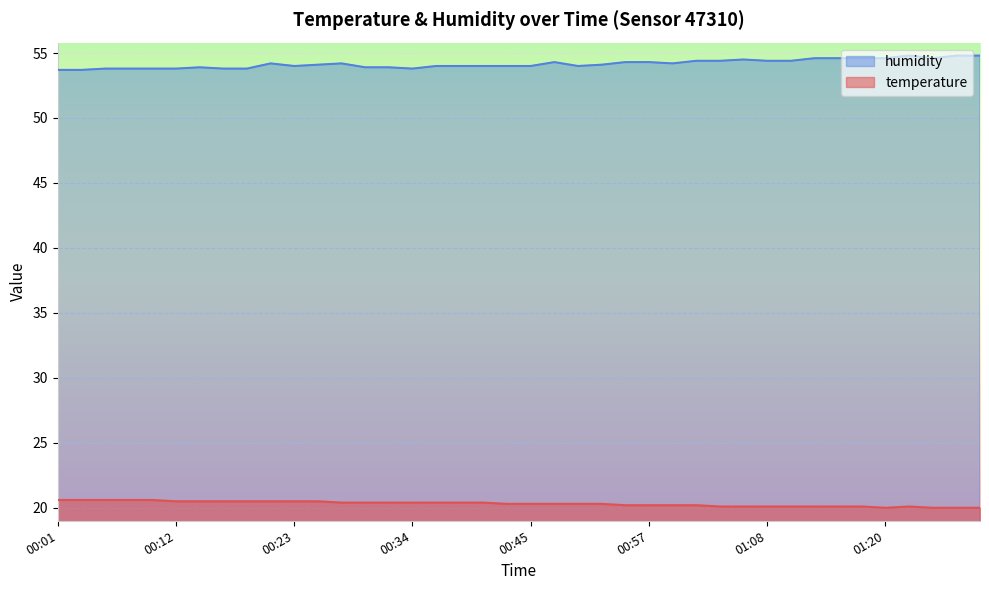

Reading right to left, what are all the values shown in this chart?

temperature: 20.0	20.0	20.0	20.1	20.0	20.1	20.1	20.1	20.1	20.1	20.1	20.1	20.2	20.2	20.2	20.2	20.3	20.3	20.3	20.3	20.3	20.4	20.4	20.4	20.4	20.4	20.4	20.4	20.5	20.5	20.5	20.5	20.5	20.5	20.5	20.6	20.6	20.6	20.6	20.6
humidity: 54.8	54.8	54.6	54.8	54.6	54.6	54.6	54.6	54.4	54.4	54.5	54.4	54.4	54.2	54.3	54.3	54.1	54.0	54.3	54.0	54.0	54.0	54.0	54.0	53.8	53.9	53.9	54.2	54.1	54.0	54.2	53.8	53.8	53.9	53.8	53.8	53.8	53.8	53.7	53.7